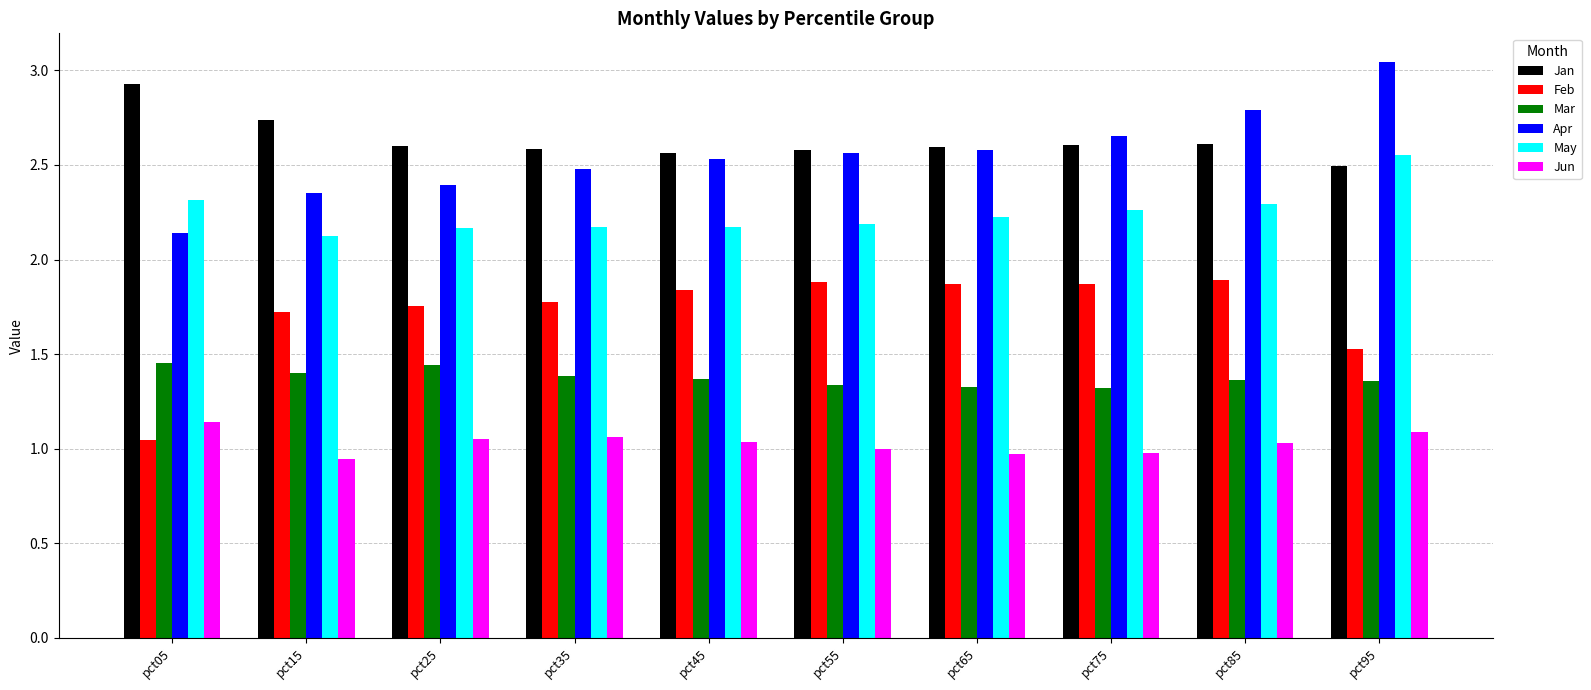

Count the number of categories in the chart.

10